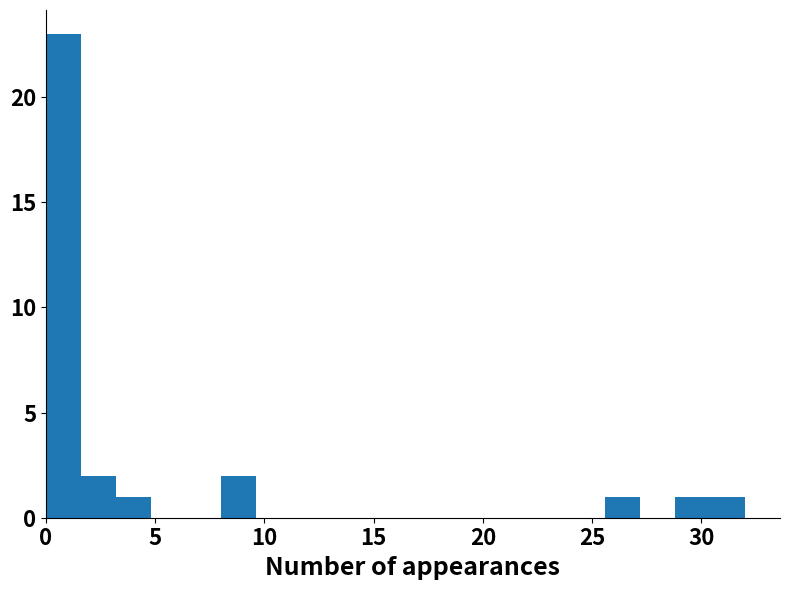

Around what value on the x-axis is the tallest bar? Give the approximate position of its centre, as read against the axis.

1.0